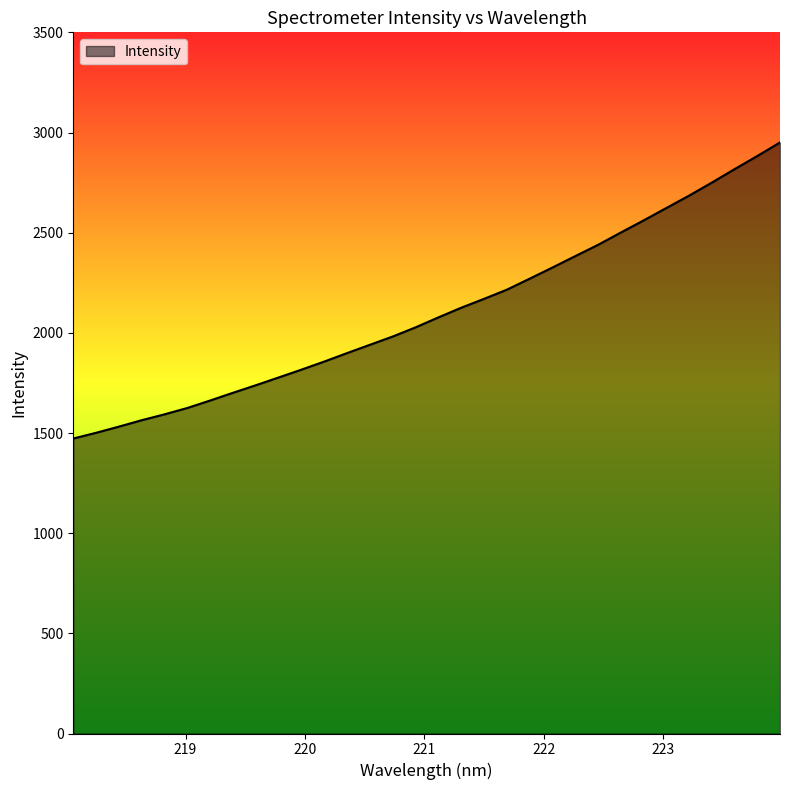

What is the difference between the maximum and minimum values?

1478.0